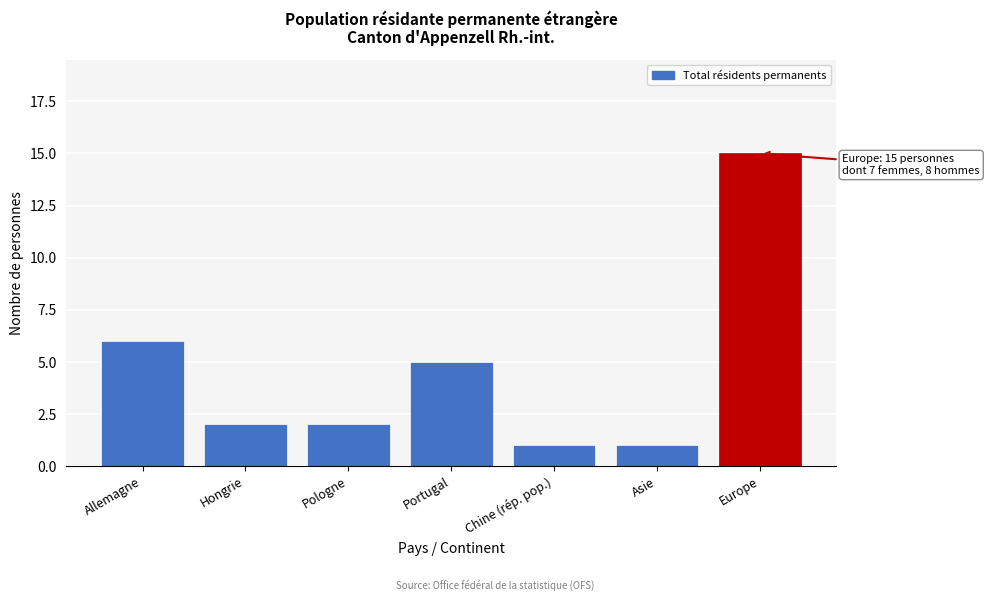

Reading left to right, extract all data points from this chart.

Allemagne=6	Hongrie=2	Pologne=2	Portugal=5	Chine (rép. pop.)=1	Asie=1	Europe=15